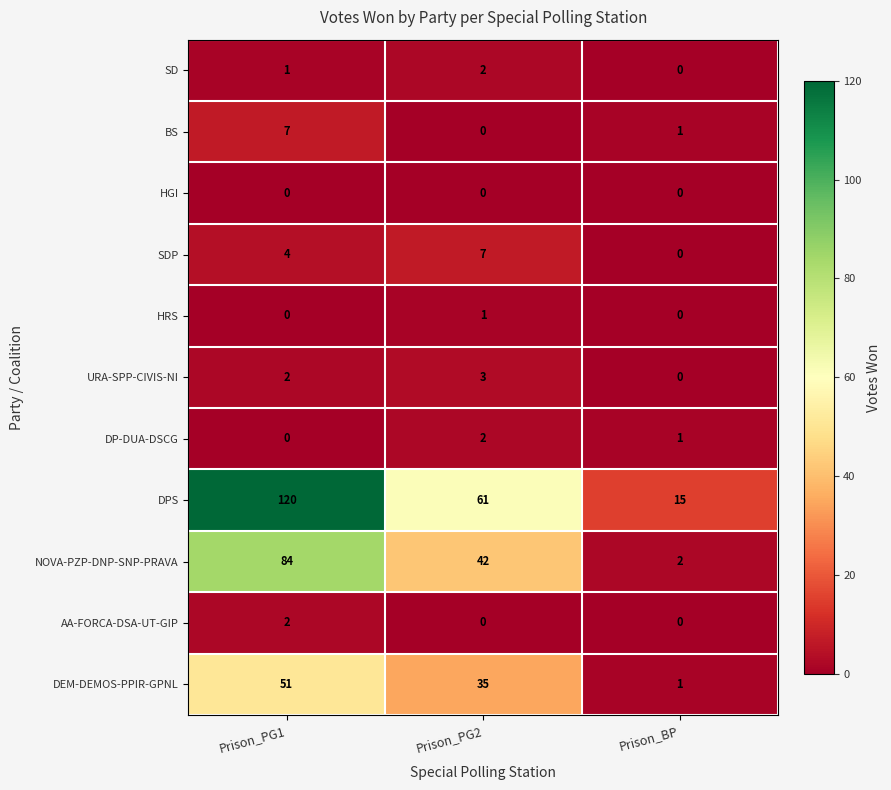

The DP-DUA-DSCG series shows -1 at Prison_PG1. True or false?

False